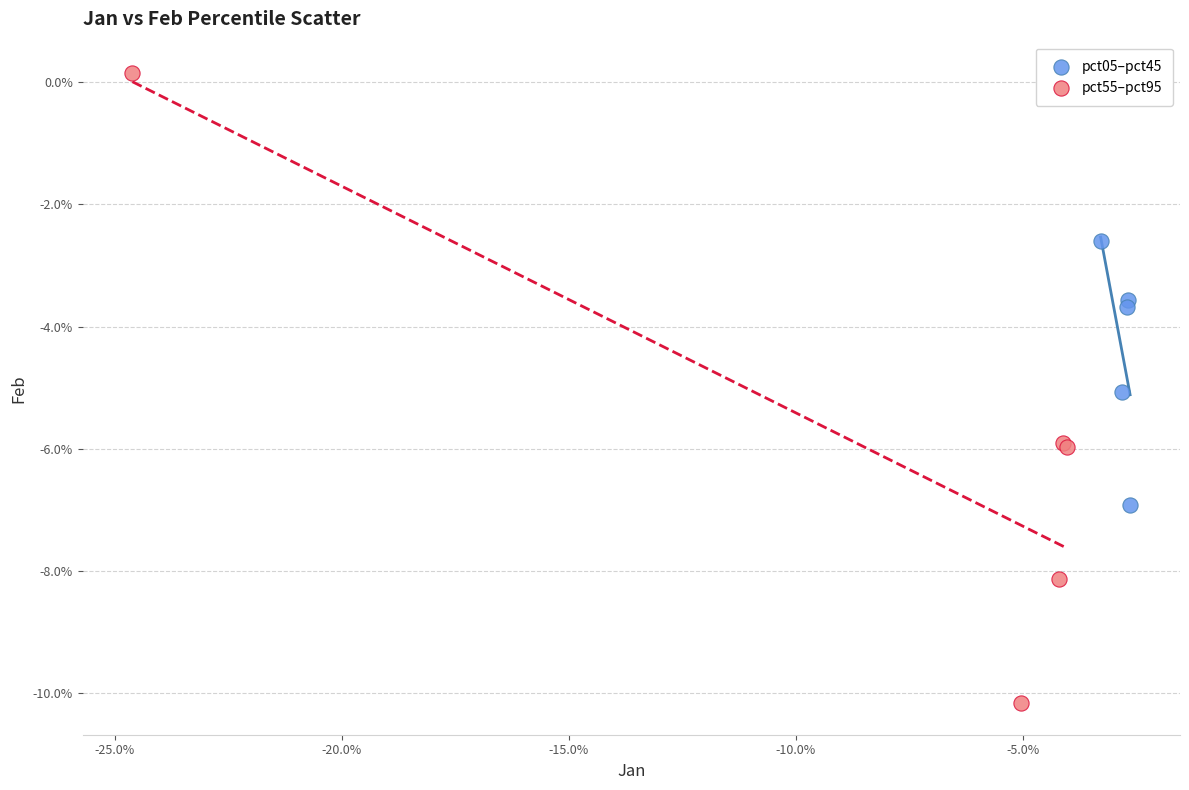

Which series has the widest spread of Y values?

pct55–pct95